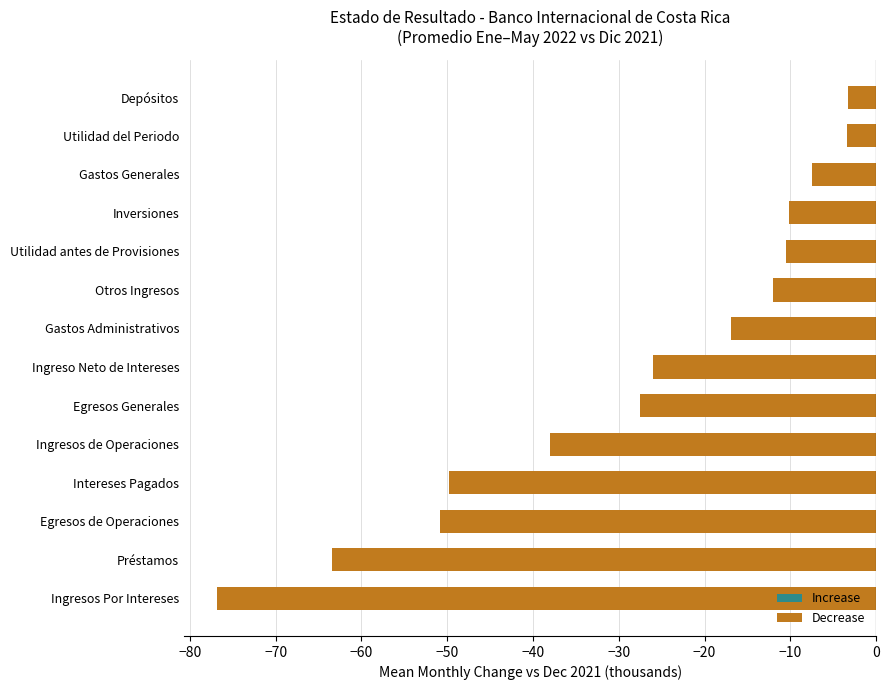

What is the average value?

-28.3